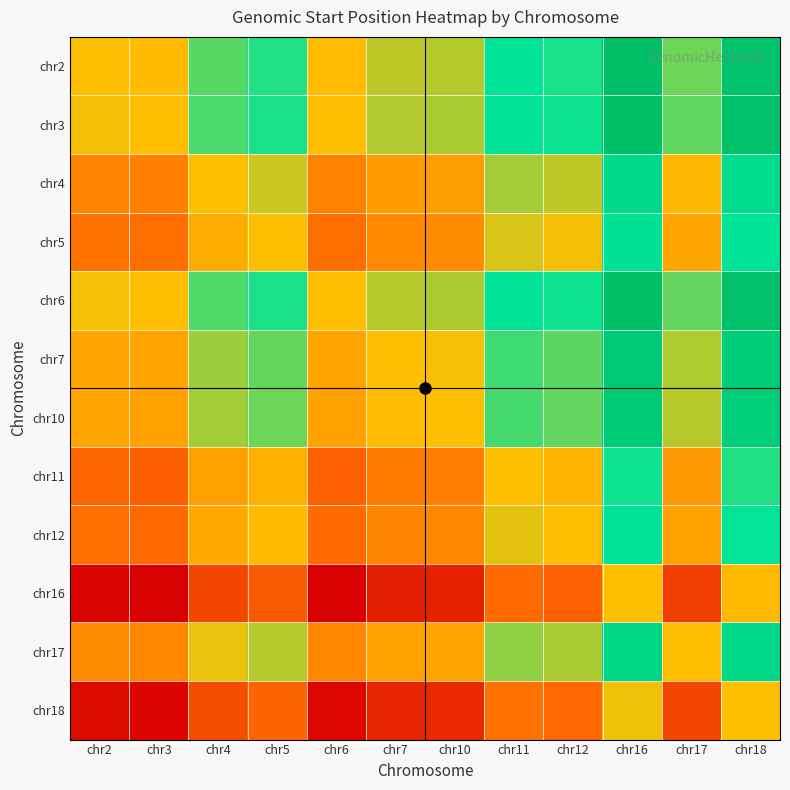

Reading left to right, what are all the values shown in this chart?

chr2: chr2=0.0	chr3=-0.1	chr4=1.4	chr5=1.8	chr6=-0.1	chr7=0.6	chr10=0.6	chr11=2.2	chr12=1.9	chr16=4.2	chr17=1.2	chr18=4.0
chr3: chr2=0.1	chr3=0.0	chr4=1.5	chr5=1.9	chr6=0.0	chr7=0.6	chr10=0.7	chr11=2.3	chr12=2.0	chr16=4.3	chr17=1.3	chr18=4.1
chr4: chr2=-1.4	chr3=-1.5	chr4=0.0	chr5=0.4	chr6=-1.5	chr7=-0.8	chr10=-0.8	chr11=0.8	chr12=0.5	chr16=2.8	chr17=-0.2	chr18=2.6
chr5: chr2=-1.8	chr3=-1.9	chr4=-0.4	chr5=0.0	chr6=-1.9	chr7=-1.3	chr10=-1.2	chr11=0.3	chr12=0.1	chr16=2.3	chr17=-0.6	chr18=2.2
chr6: chr2=0.1	chr3=-0.0	chr4=1.5	chr5=1.9	chr6=0.0	chr7=0.6	chr10=0.7	chr11=2.2	chr12=2.0	chr16=4.2	chr17=1.3	chr18=4.1
chr7: chr2=-0.6	chr3=-0.6	chr4=0.8	chr5=1.3	chr6=-0.6	chr7=0.0	chr10=0.1	chr11=1.6	chr12=1.4	chr16=3.6	chr17=0.7	chr18=3.5
chr10: chr2=-0.6	chr3=-0.7	chr4=0.8	chr5=1.2	chr6=-0.7	chr7=-0.1	chr10=0.0	chr11=1.5	chr12=1.3	chr16=3.6	chr17=0.6	chr18=3.4
chr11: chr2=-2.2	chr3=-2.3	chr4=-0.8	chr5=-0.3	chr6=-2.2	chr7=-1.6	chr10=-1.5	chr11=0.0	chr12=-0.2	chr16=2.0	chr17=-0.9	chr18=1.9
chr12: chr2=-1.9	chr3=-2.0	chr4=-0.5	chr5=-0.1	chr6=-2.0	chr7=-1.4	chr10=-1.3	chr11=0.2	chr12=0.0	chr16=2.2	chr17=-0.7	chr18=2.1
chr16: chr2=-4.2	chr3=-4.3	chr4=-2.8	chr5=-2.3	chr6=-4.2	chr7=-3.6	chr10=-3.6	chr11=-2.0	chr12=-2.2	chr16=0.0	chr17=-2.9	chr18=-0.1
chr17: chr2=-1.2	chr3=-1.3	chr4=0.2	chr5=0.6	chr6=-1.3	chr7=-0.7	chr10=-0.6	chr11=0.9	chr12=0.7	chr16=2.9	chr17=0.0	chr18=2.8
chr18: chr2=-4.0	chr3=-4.1	chr4=-2.6	chr5=-2.2	chr6=-4.1	chr7=-3.5	chr10=-3.4	chr11=-1.9	chr12=-2.1	chr16=0.1	chr17=-2.8	chr18=0.0